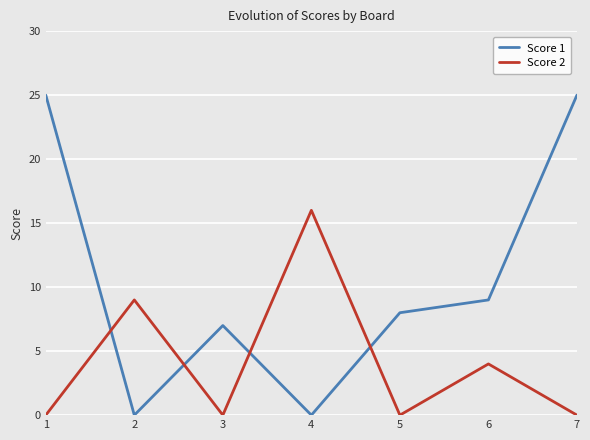

At which category does Score 1 reach its first local valley?

2